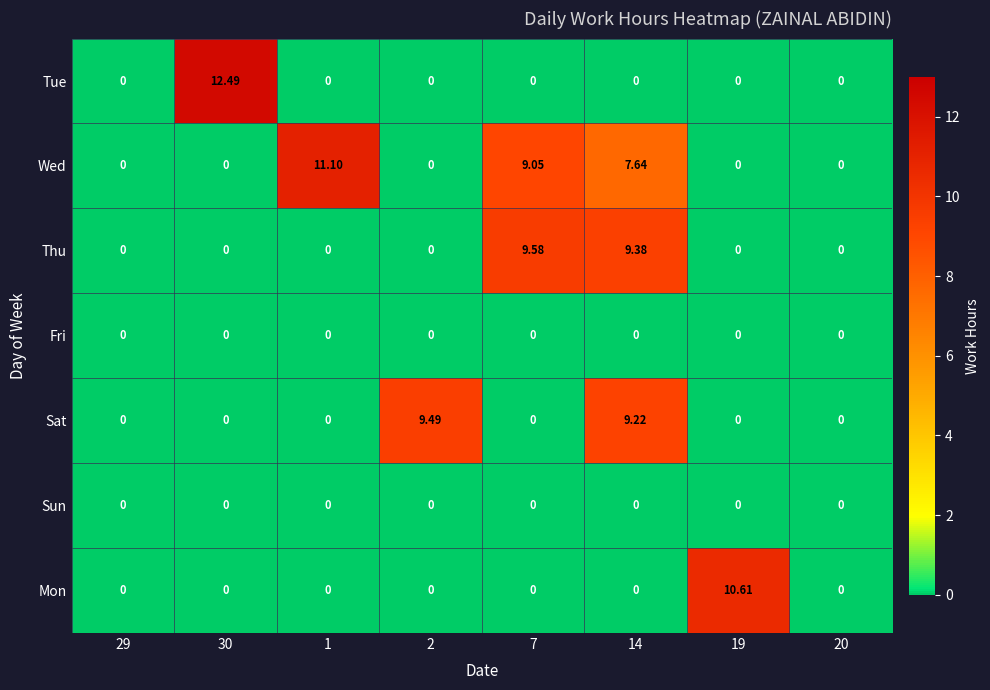

Which series has the largest total across all categories?

Wed